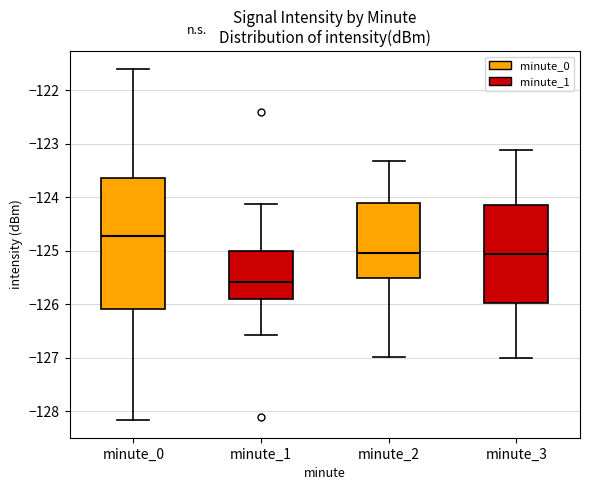

Reading left to right, transcribe this box plot: for each box, give where its median line is, the range the box spans, and where its two whiskers end, as read against the y-axis. The values are not printed on the chart, so give them approximately, as read against the axis.

minute_0: median -124.7, box -126.1 to -123.6, whiskers -128.2 to -121.6
minute_1: median -125.6, box -125.9 to -125.0, whiskers -126.6 to -124.1
minute_2: median -125.0, box -125.5 to -124.1, whiskers -127.0 to -123.3
minute_3: median -125.1, box -126.0 to -124.1, whiskers -127.0 to -123.1